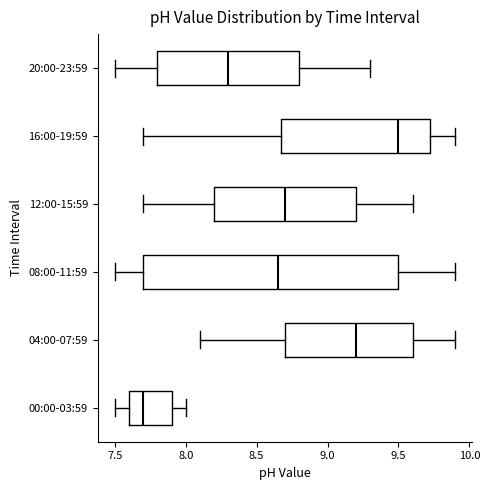

Where does the median line of the box for 00:00-03:59 sit on the x-axis? The values are not printed on the chart, so give them approximately, as read against the axis.

7.70